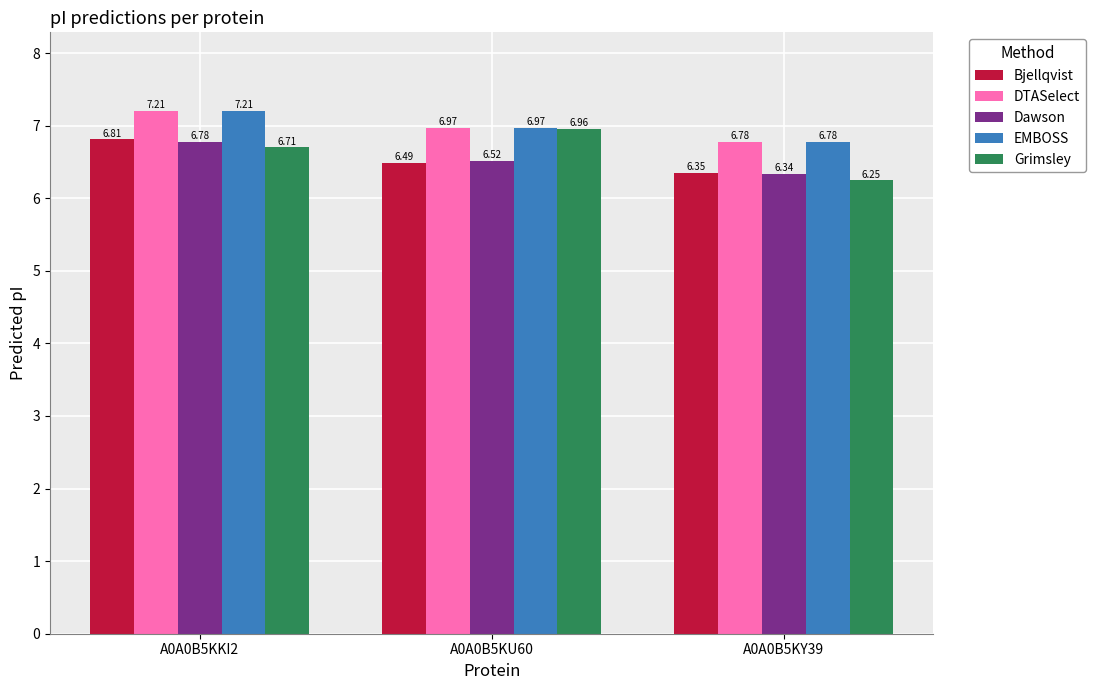

Is it true that EMBOSS equals 7.0 at A0A0B5KU60?

True